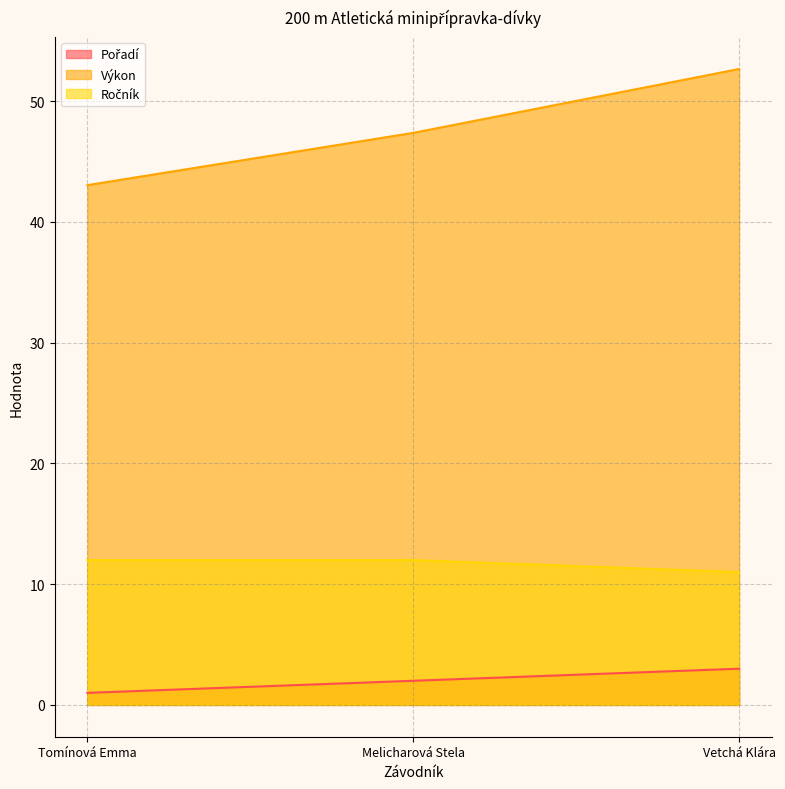

What is the value of the Výkon point at the 2nd from the left?

47.4